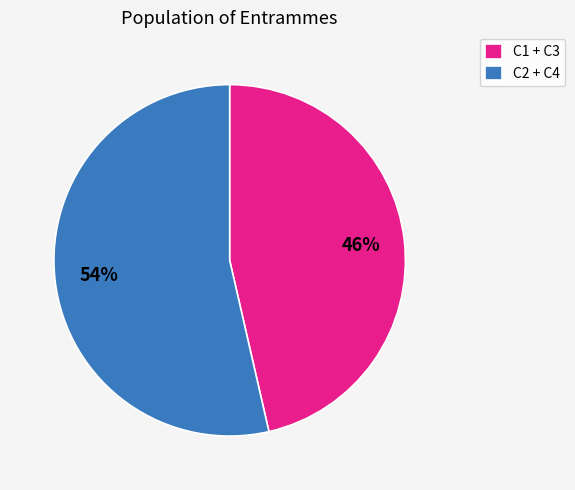

How many segments does this pie chart have?

2